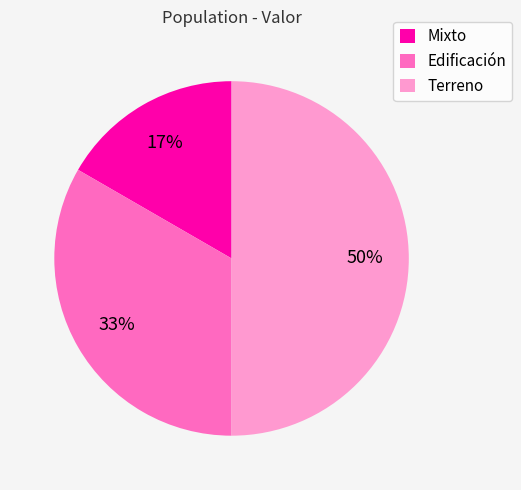

Rank the categories by value from highest to lowest.

Terreno, Edificación, Mixto